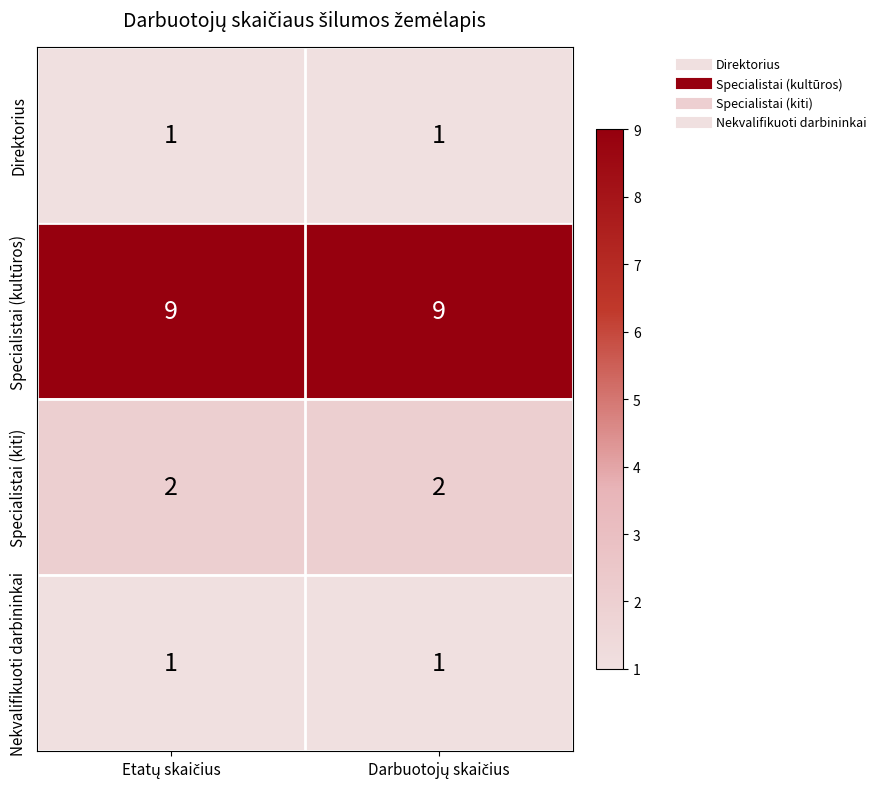

How many distinct data groups are displayed?

4